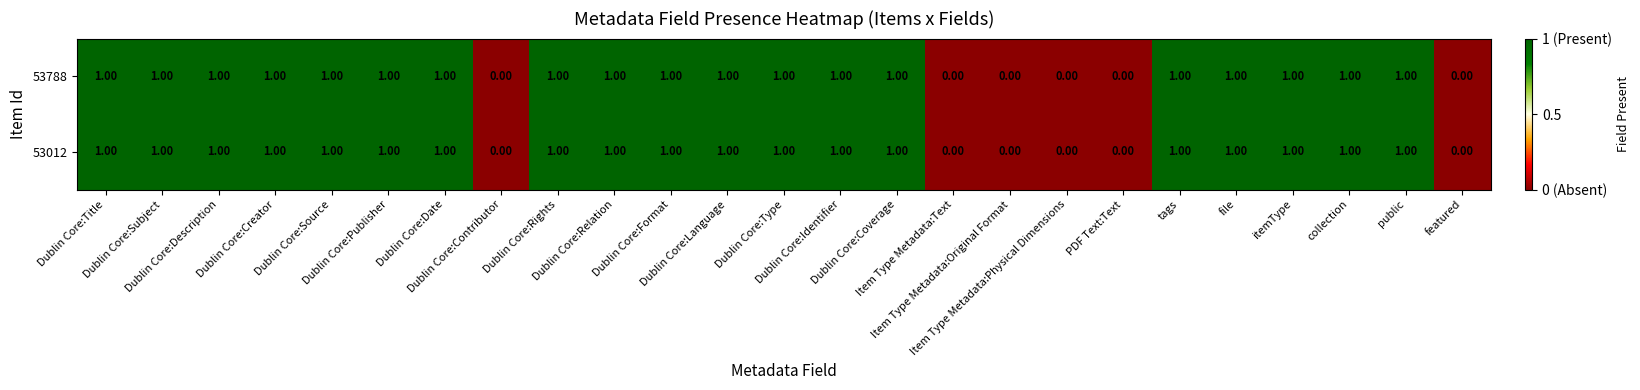

Reading right to left, list all the values displayed in this chart.

53788: featured=0	public=1	collection=1	itemType=1	file=1	tags=1	PDF Text:Text=0	Item Type Metadata:Physical Dimensions=0	Item Type Metadata:Original Format=0	Item Type Metadata:Text=0	Dublin Core:Coverage=1	Dublin Core:Identifier=1	Dublin Core:Type=1	Dublin Core:Language=1	Dublin Core:Format=1	Dublin Core:Relation=1	Dublin Core:Rights=1	Dublin Core:Contributor=0	Dublin Core:Date=1	Dublin Core:Publisher=1	Dublin Core:Source=1	Dublin Core:Creator=1	Dublin Core:Description=1	Dublin Core:Subject=1	Dublin Core:Title=1
53012: featured=0	public=1	collection=1	itemType=1	file=1	tags=1	PDF Text:Text=0	Item Type Metadata:Physical Dimensions=0	Item Type Metadata:Original Format=0	Item Type Metadata:Text=0	Dublin Core:Coverage=1	Dublin Core:Identifier=1	Dublin Core:Type=1	Dublin Core:Language=1	Dublin Core:Format=1	Dublin Core:Relation=1	Dublin Core:Rights=1	Dublin Core:Contributor=0	Dublin Core:Date=1	Dublin Core:Publisher=1	Dublin Core:Source=1	Dublin Core:Creator=1	Dublin Core:Description=1	Dublin Core:Subject=1	Dublin Core:Title=1